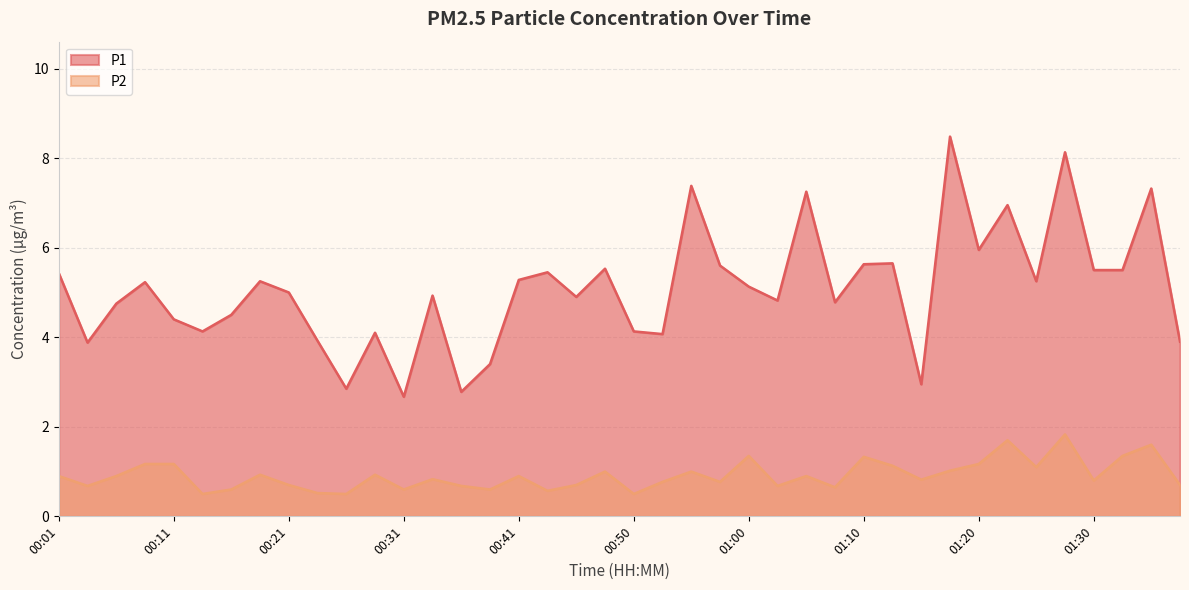

The P1 series shows 1.3 at 00:26. True or false?

False